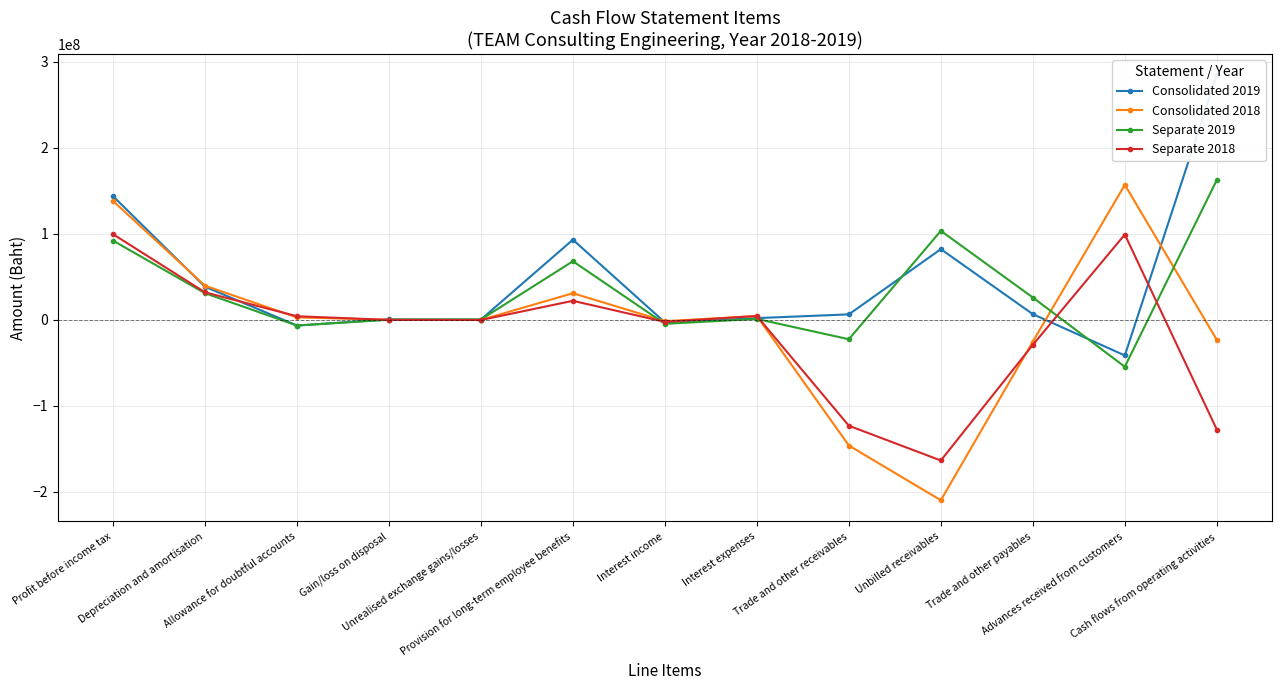

What is the minimum value shown in the chart?

-209628893